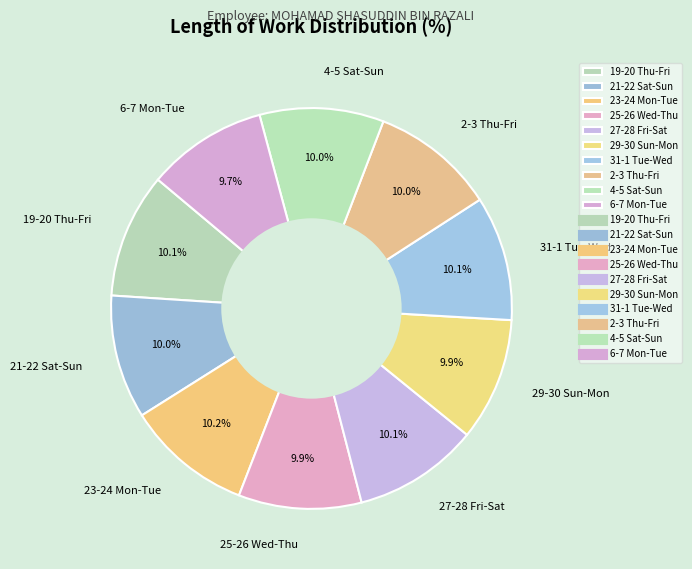

What is the ratio of the value at 6-7 Mon-Tue to the value at 31-1 Tue-Wed?

1.0